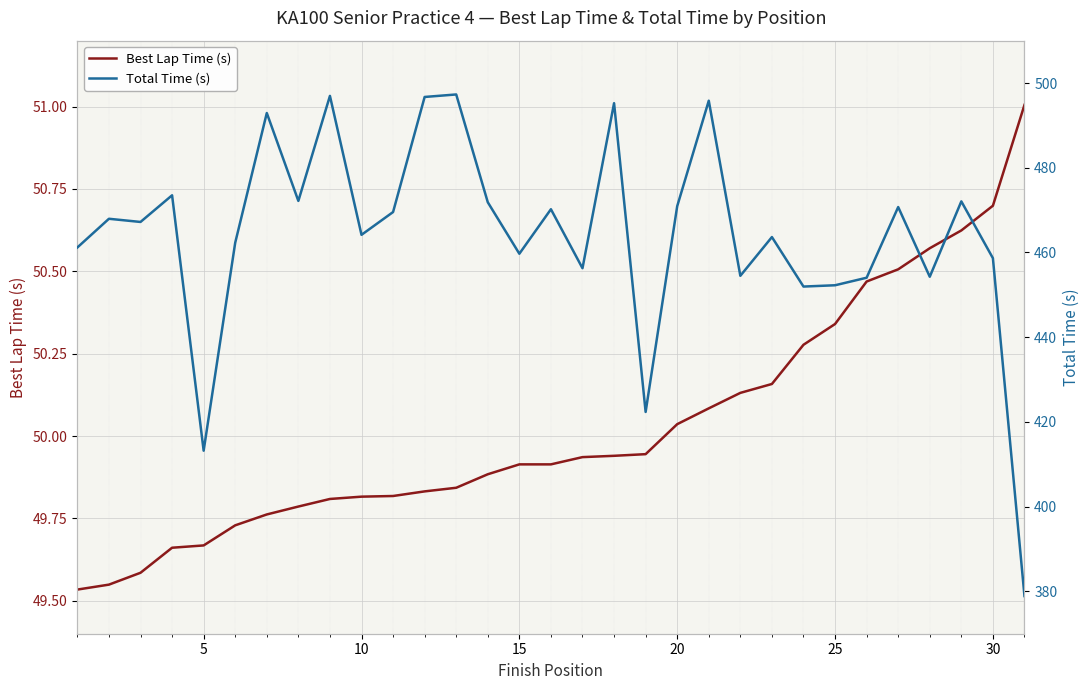

Rank the series by their average value, from lowest to highest.

Best Lap Time (s), Total Time (s)